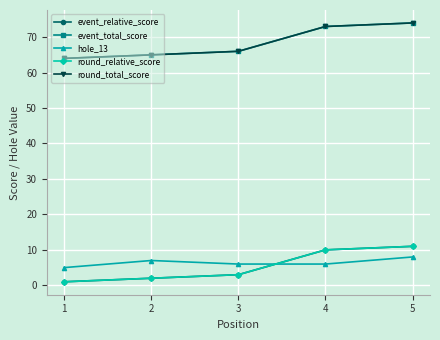

Where does the event_total_score series first go above 66?

4